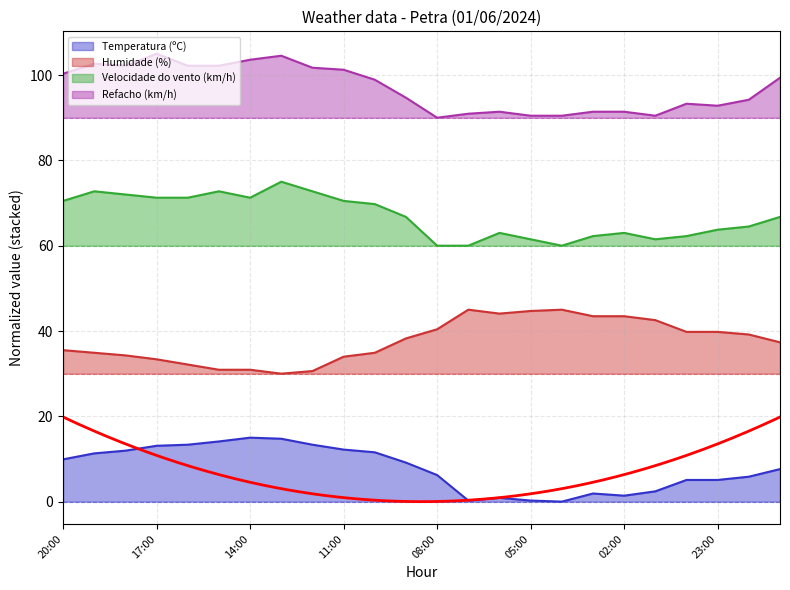

Where is Refacho (km/h) nearest to the value 97?

10:00